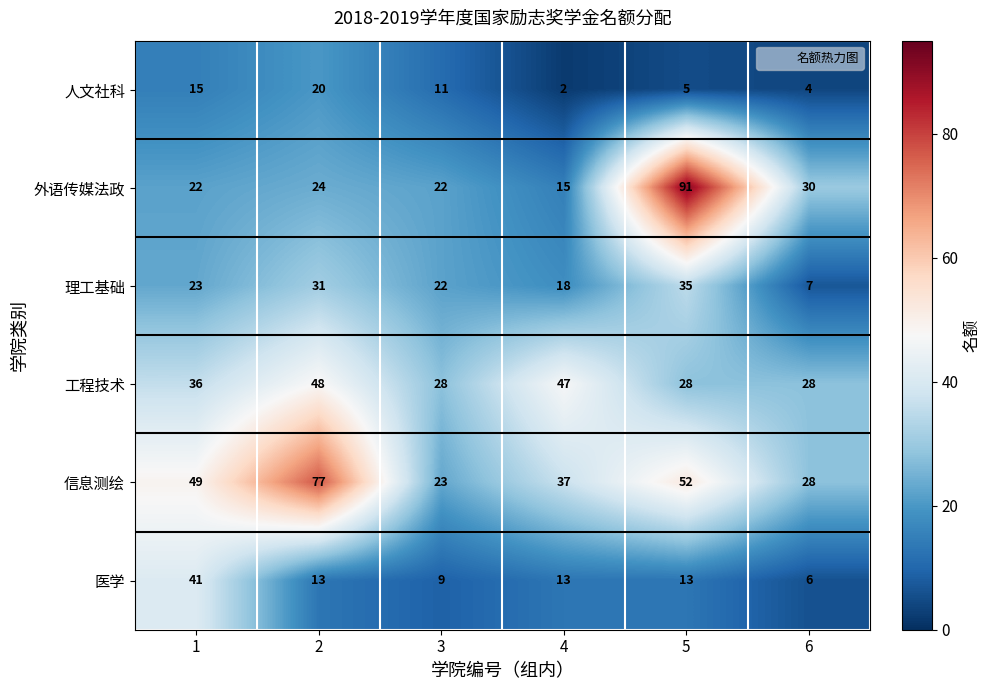

Which series has the largest total across all categories?

信息测绘